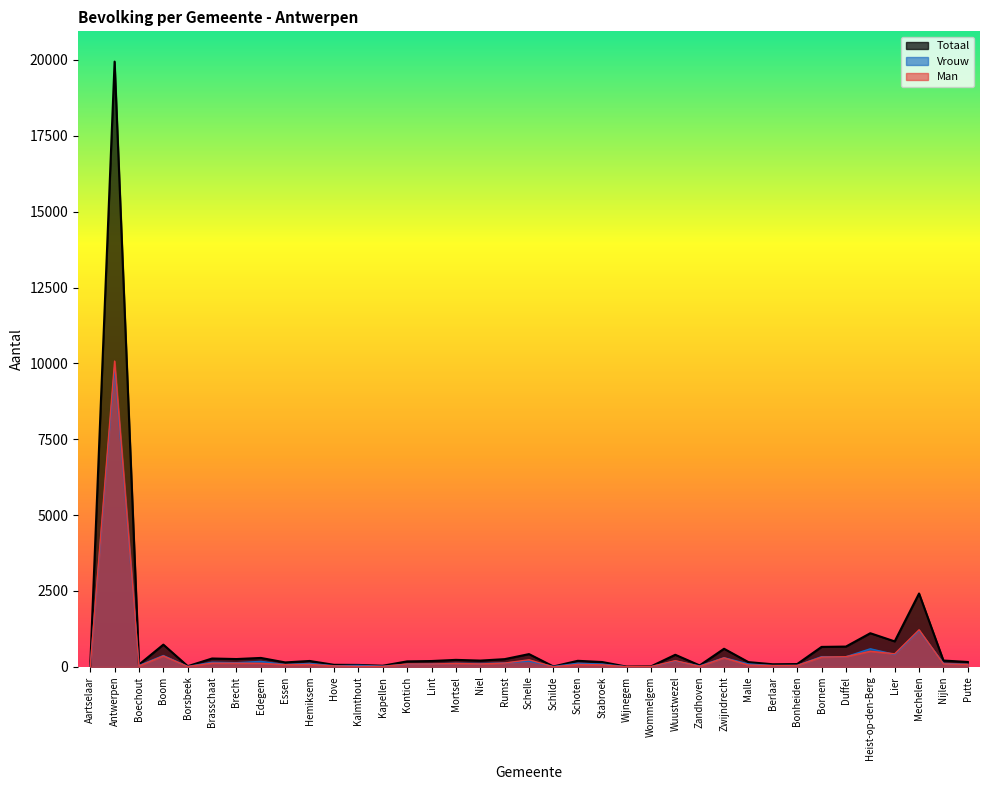

Which series changed the most between Lint and Schilde?

Totaal